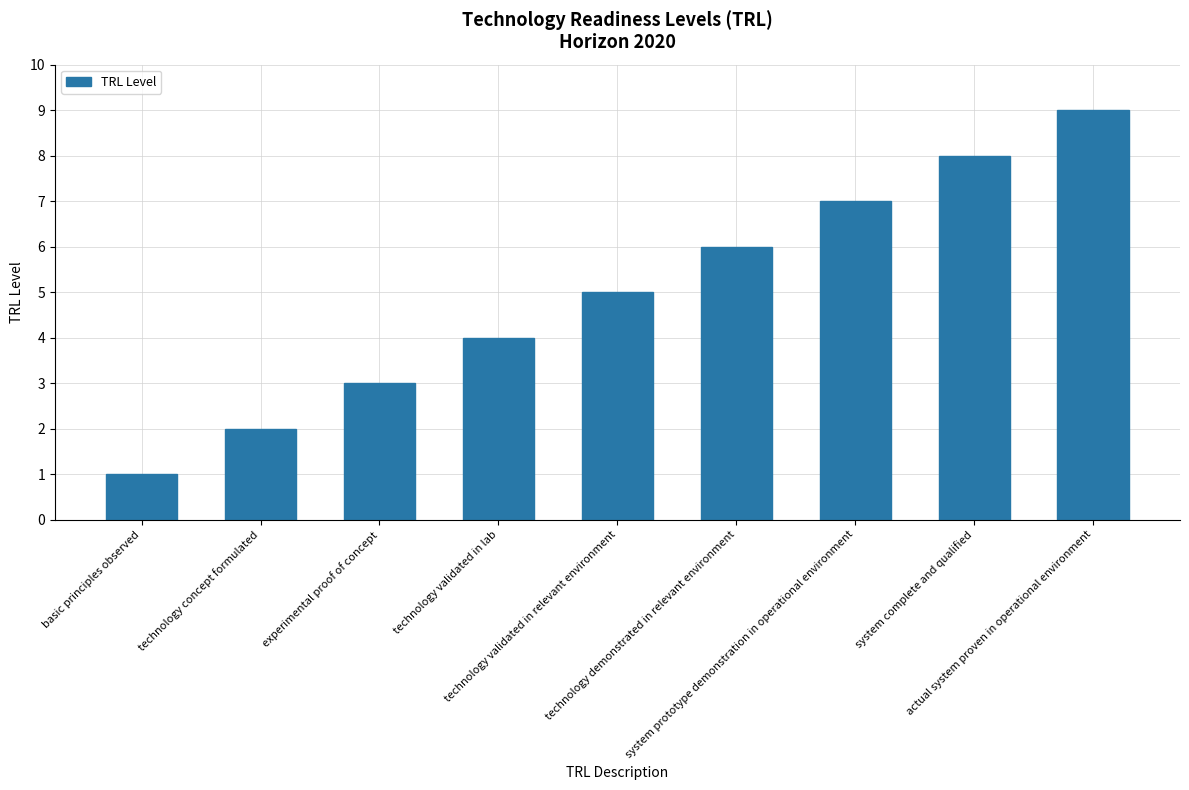

How many data points are less than 5?

4